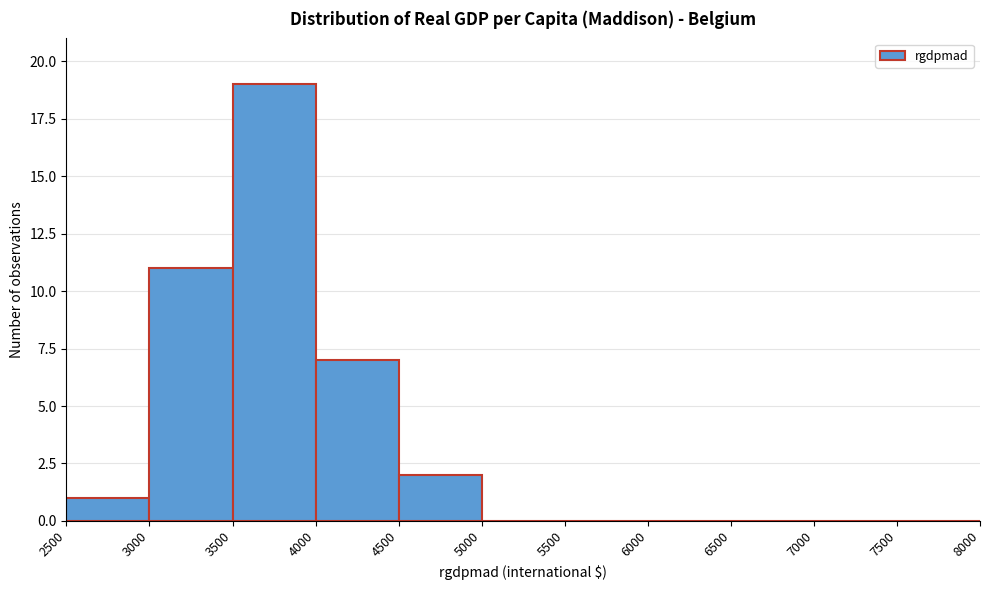

Reading left to right, list every bar in this chart as the range it spans on the x-axis followed by its height. The values are not printed on the chart, so give them approximately, as read against the axis.

2500 to 3000: 1
3000 to 3500: 11
3500 to 4000: 19
4000 to 4500: 7
4500 to 5000: 2
5000 to 5500: 0
5500 to 6000: 0
6000 to 6500: 0
6500 to 7000: 0
7000 to 7500: 0
7500 to 8000: 0